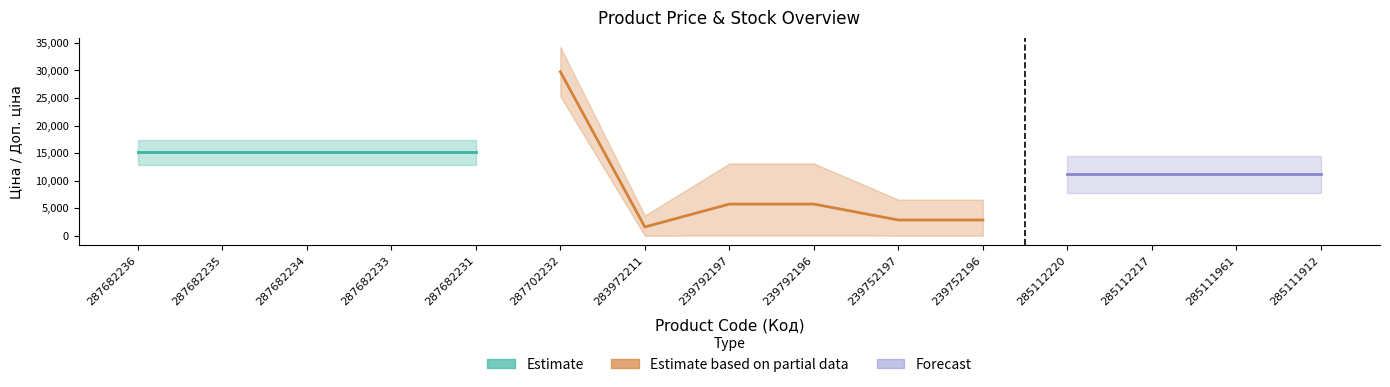

Which label corresponds to the largest value in the chart?

287702232